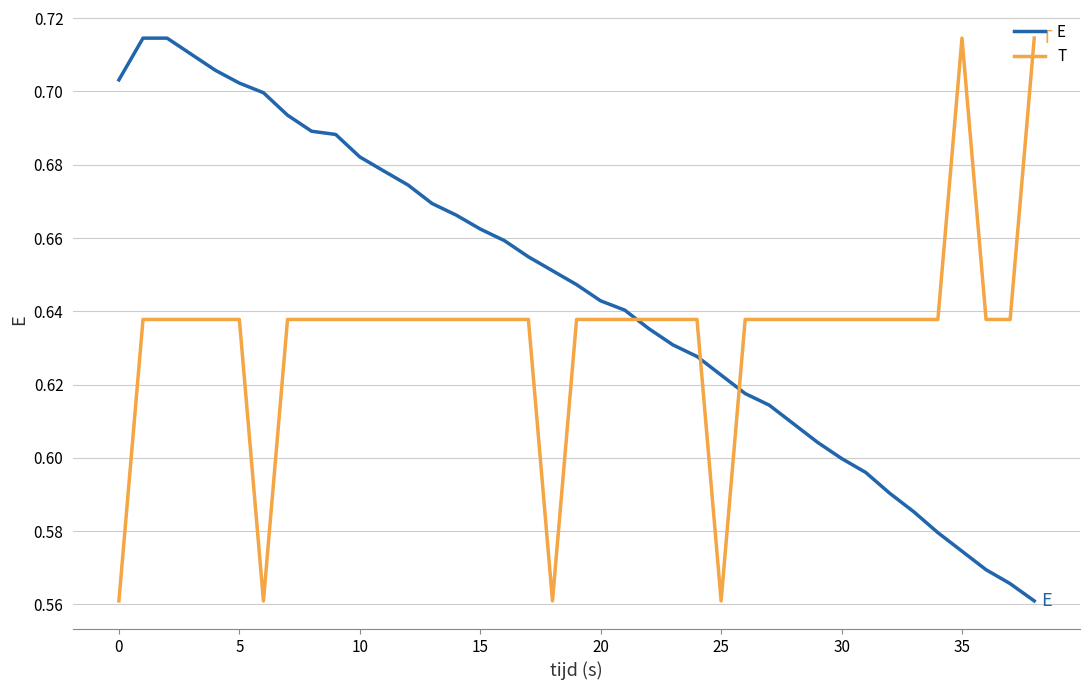

True or false: T and E cross at least once.

True